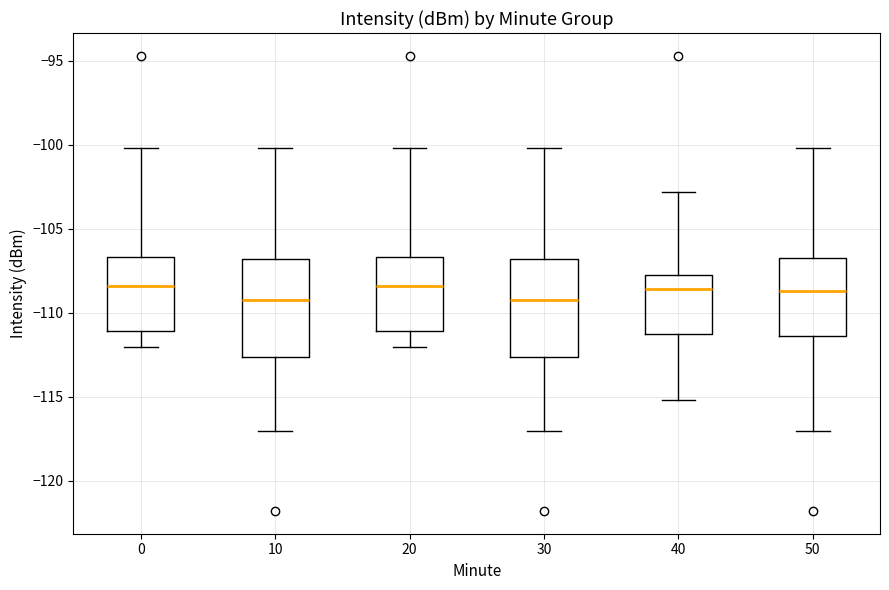

Where is the upper edge of the box at x = 40 on the y-axis? The values are not printed on the chart, so give them approximately, as read against the axis.

-108.0